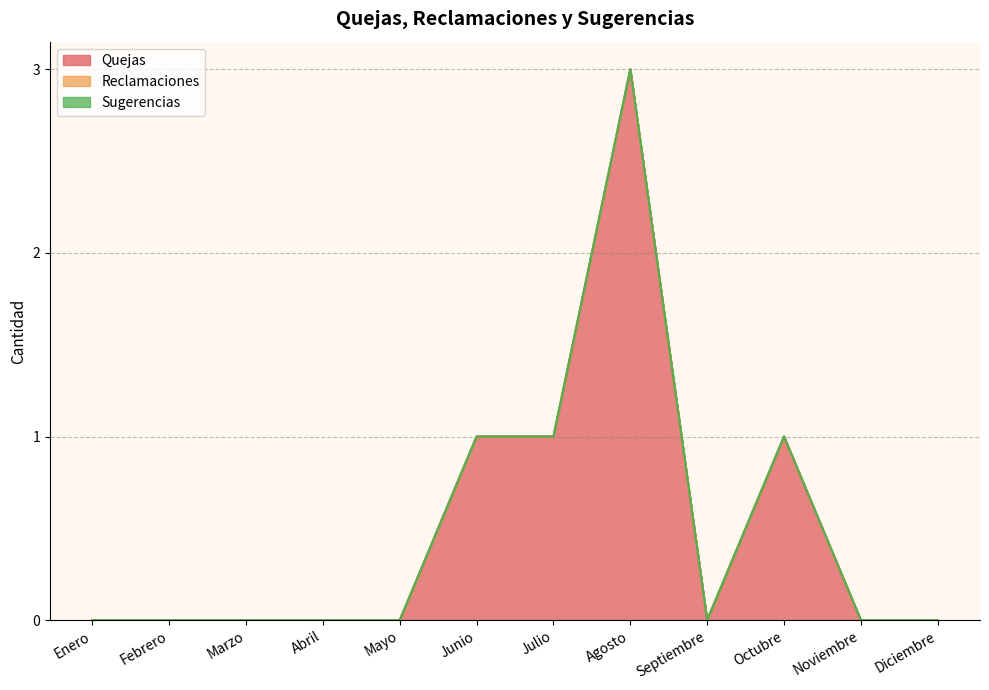

The value of Sugerencias at Agosto is 0. True or false?

True